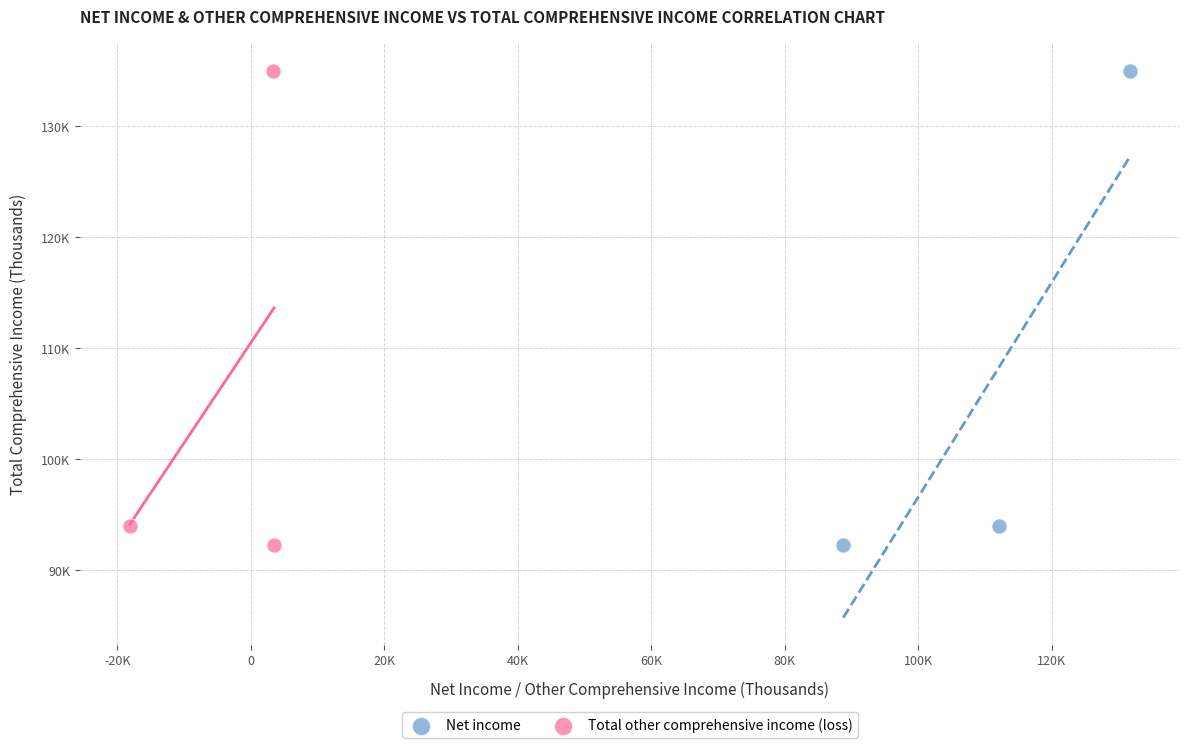

What are all the series names shown in the legend?

Net income, Total other comprehensive income (loss)